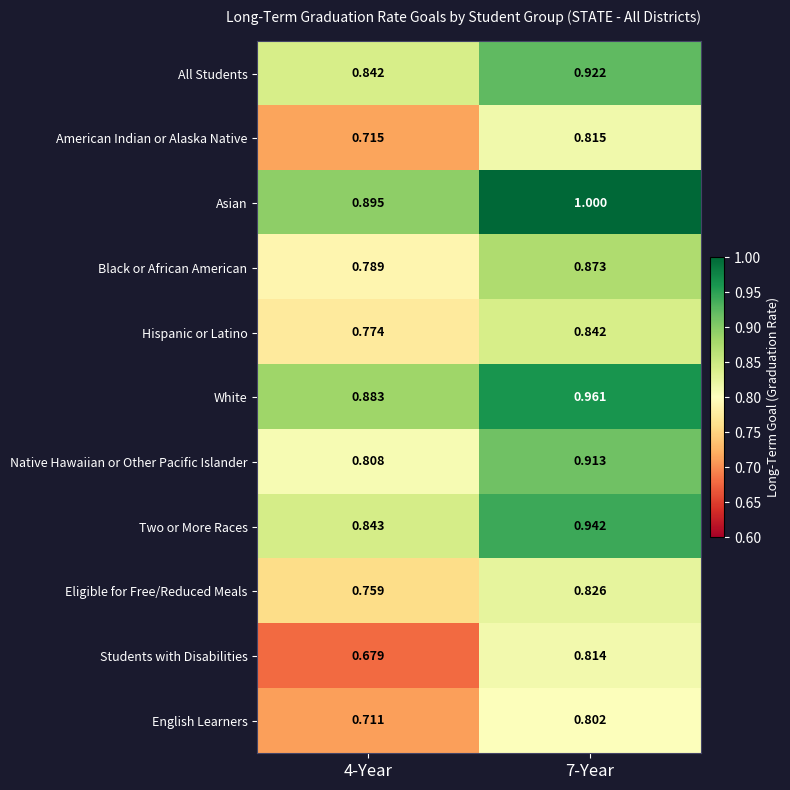

At 4-Year, list the series in order from largest to smallest.

Asian, White, Two or More Races, All Students, Native Hawaiian or Other Pacific Islander, Black or African American, Hispanic or Latino, Eligible for Free/Reduced Meals, American Indian or Alaska Native, English Learners, Students with Disabilities